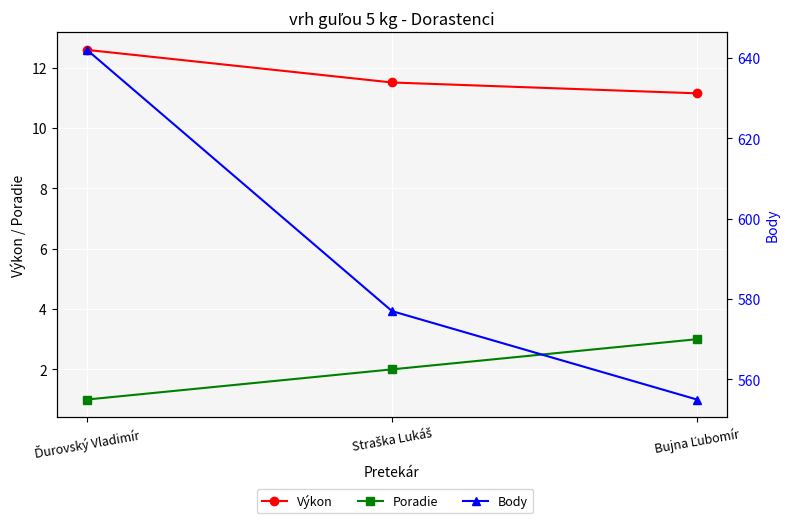

At how many categories does at least one series exceed 536?

3